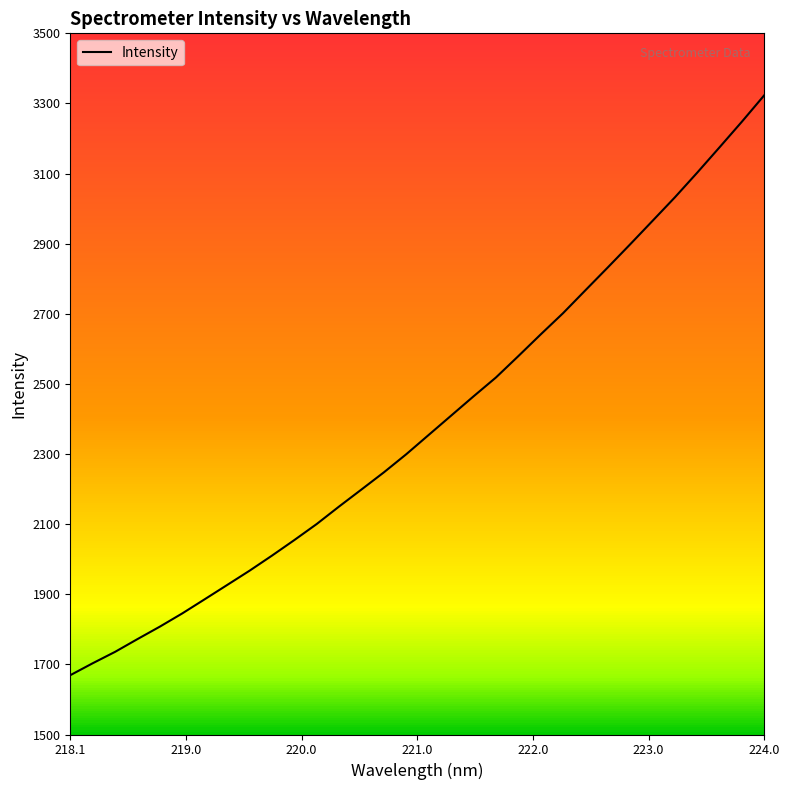

What is the difference between the maximum and minimum values?

1654.3